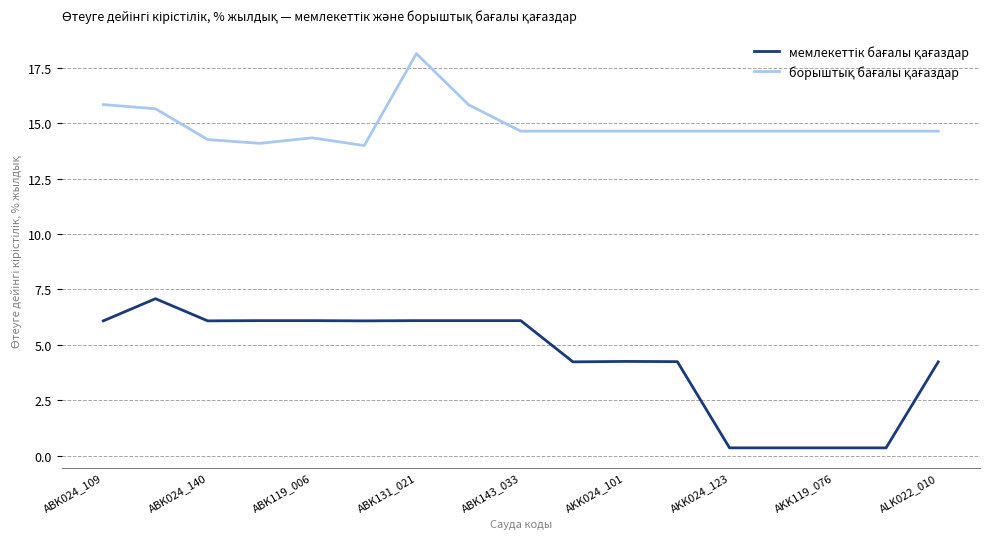

What is the greatest value displayed?

18.1